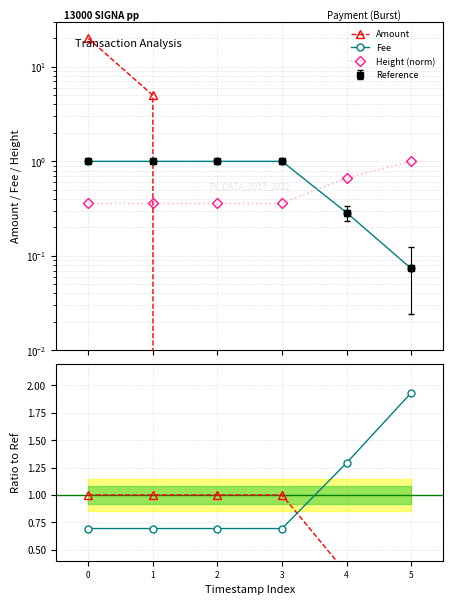

True or false: Fee has more than 0 interior local peaks.

False